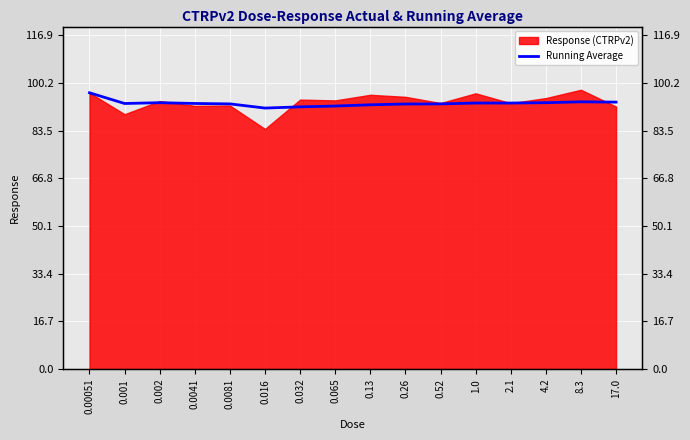

How many categories are shown in the chart?

16